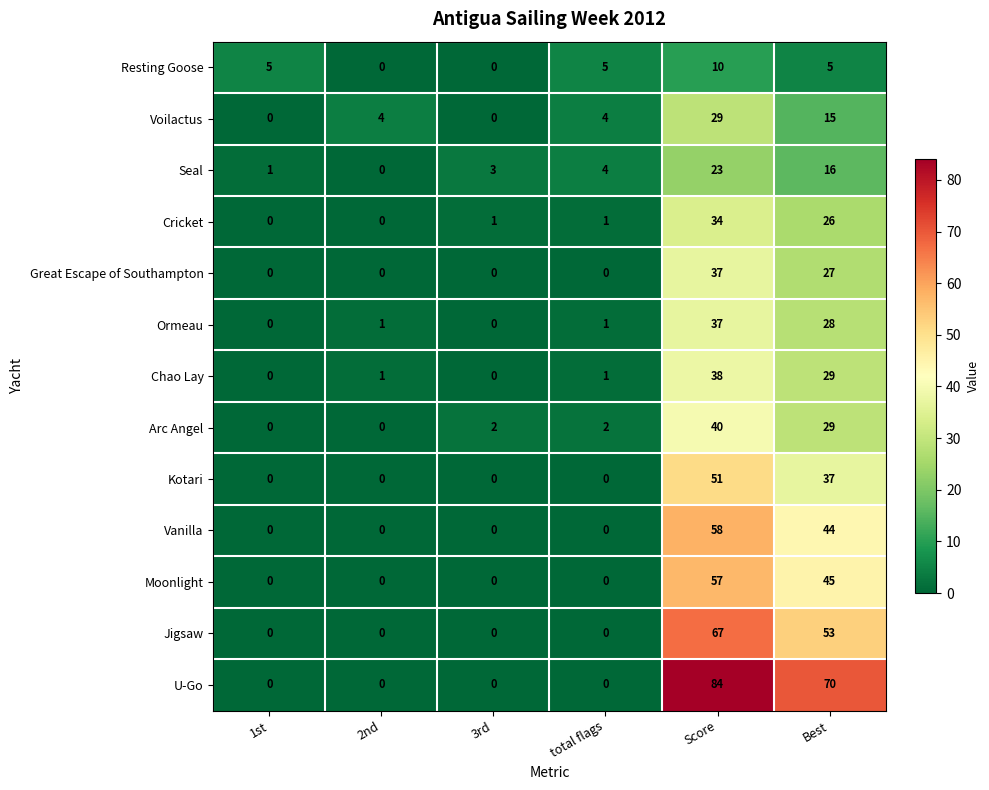

How many positive values does the Seal series have?

5